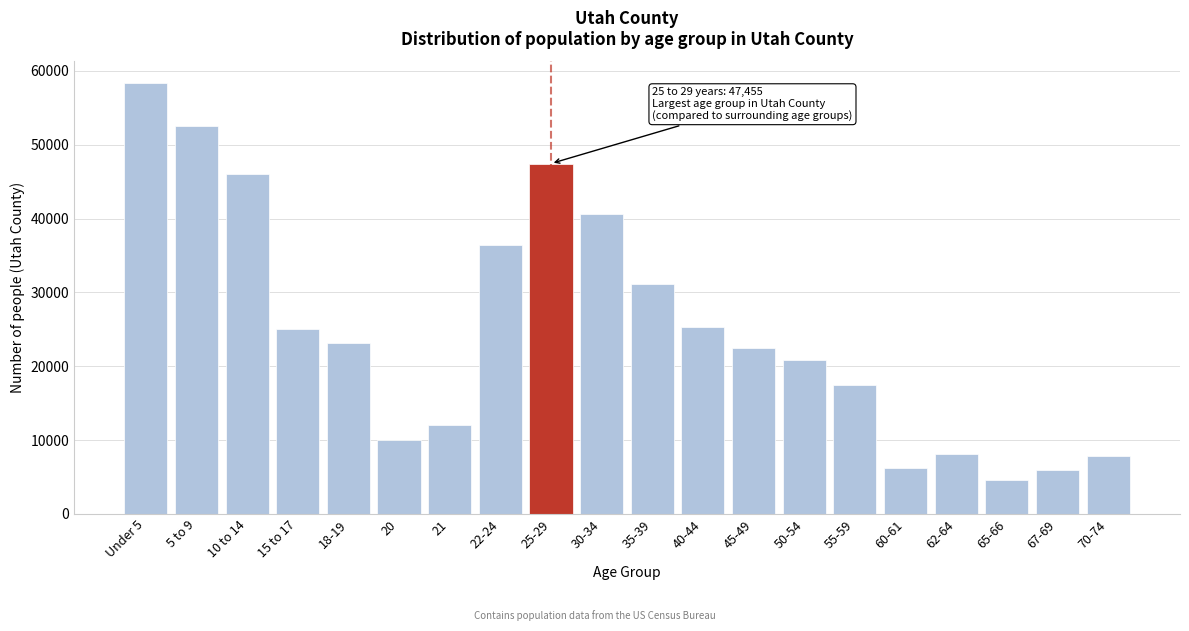

What is the value of the 2nd bar from the left?

52582